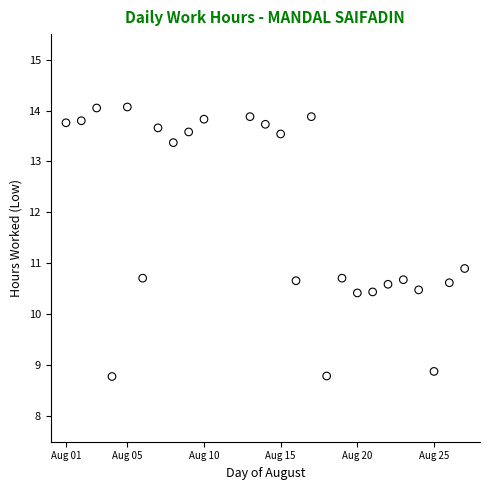

What is the range of Y values (max minus min)?

5.3